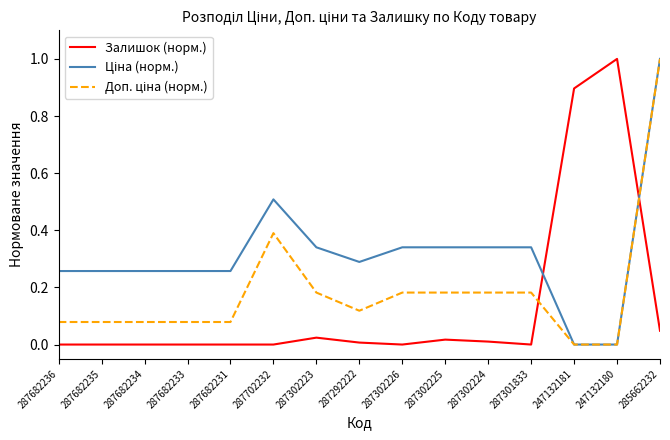

What position from the left is 287301833?

12